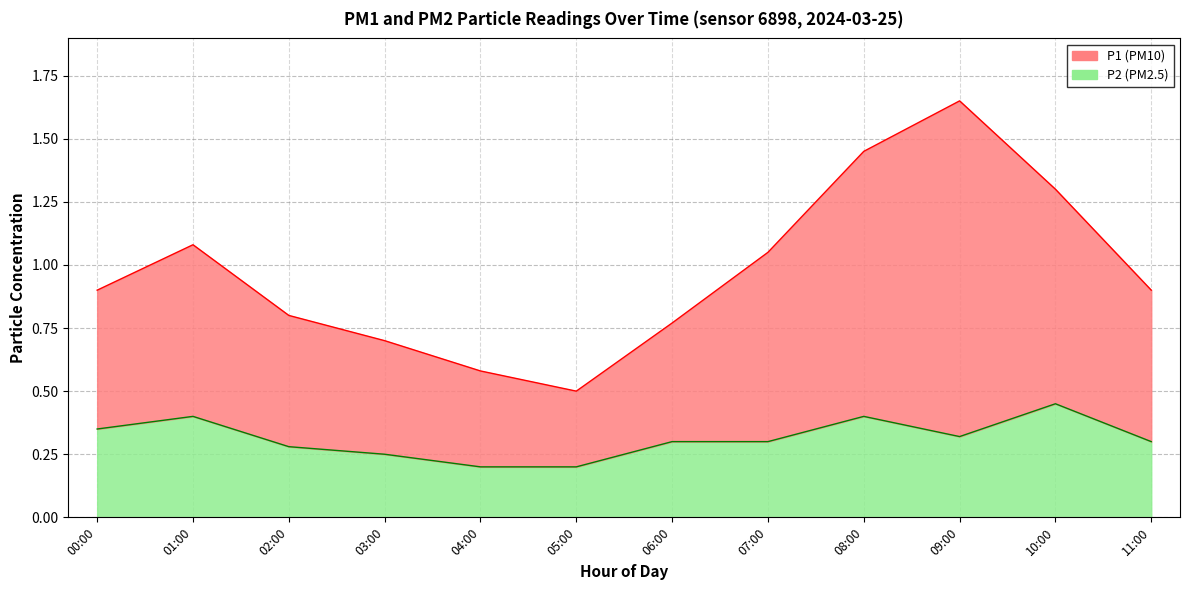

What is the minimum value for P2?

0.2